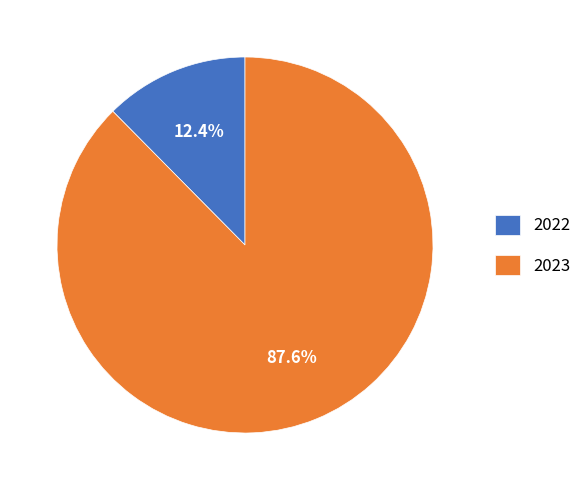

Is there a majority slice in this chart?

Yes